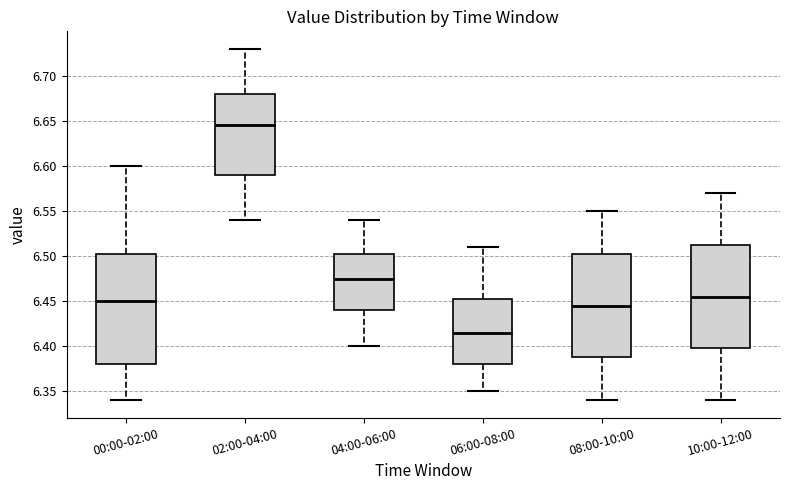

Which box is the tallest, from its lower edge to its upper edge?

00:00-02:00